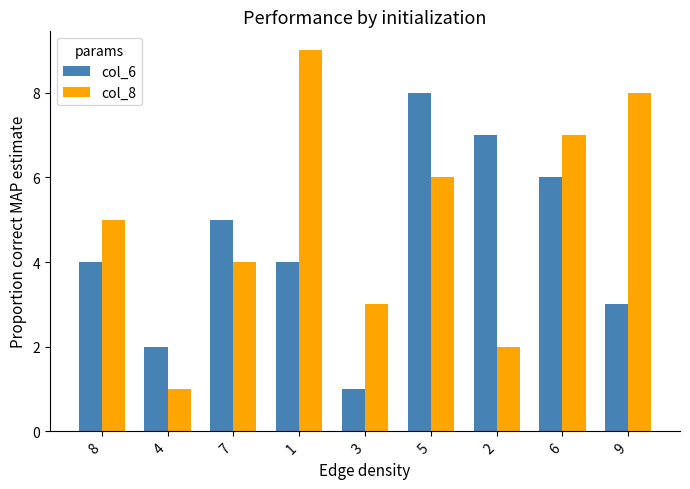

Is it true that col_8 equals 2 at 4?

False